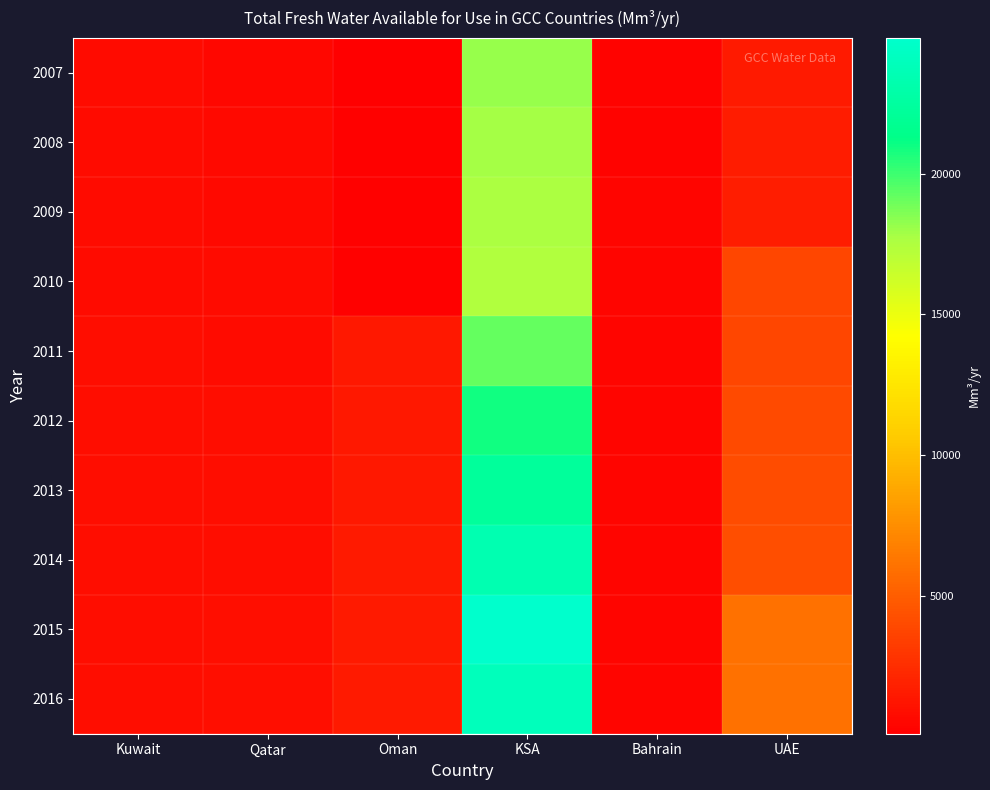

Which label corresponds to the smallest value in the chart?

Oman